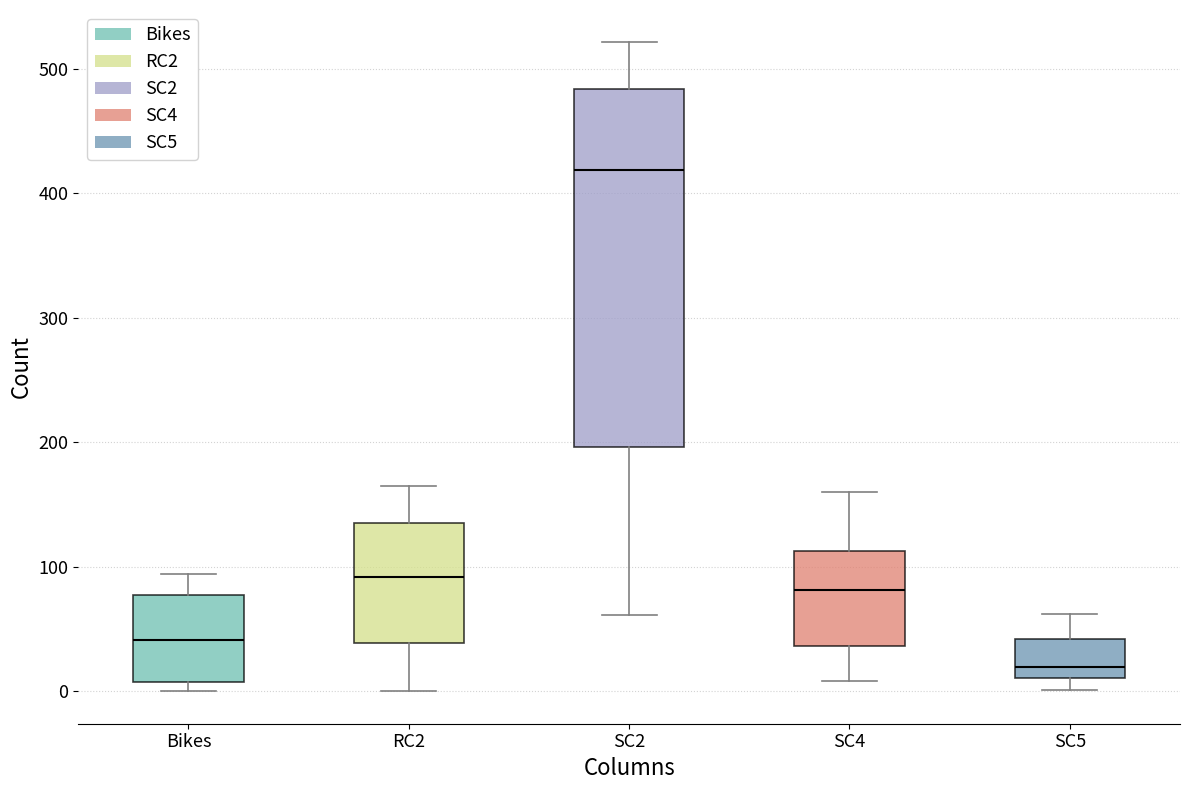

Which box has the highest median line?

SC2